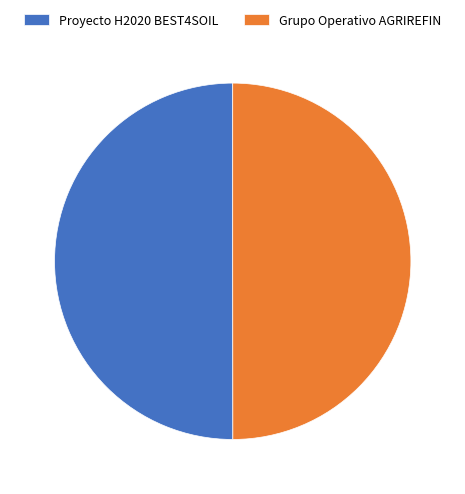

Is it true that Proyecto H2020 BEST4SOIL is 59% of the pie?

False